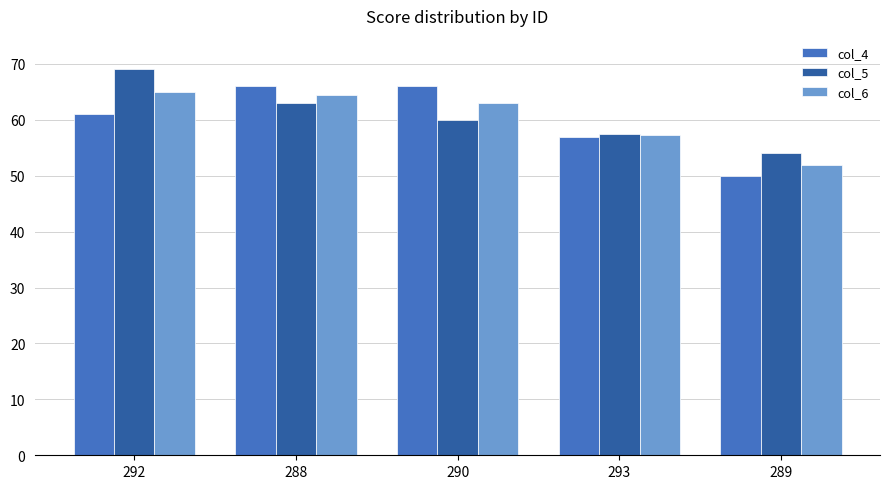

Is the value of col_6 at 292 greater than the value of col_4 at 289?

Yes